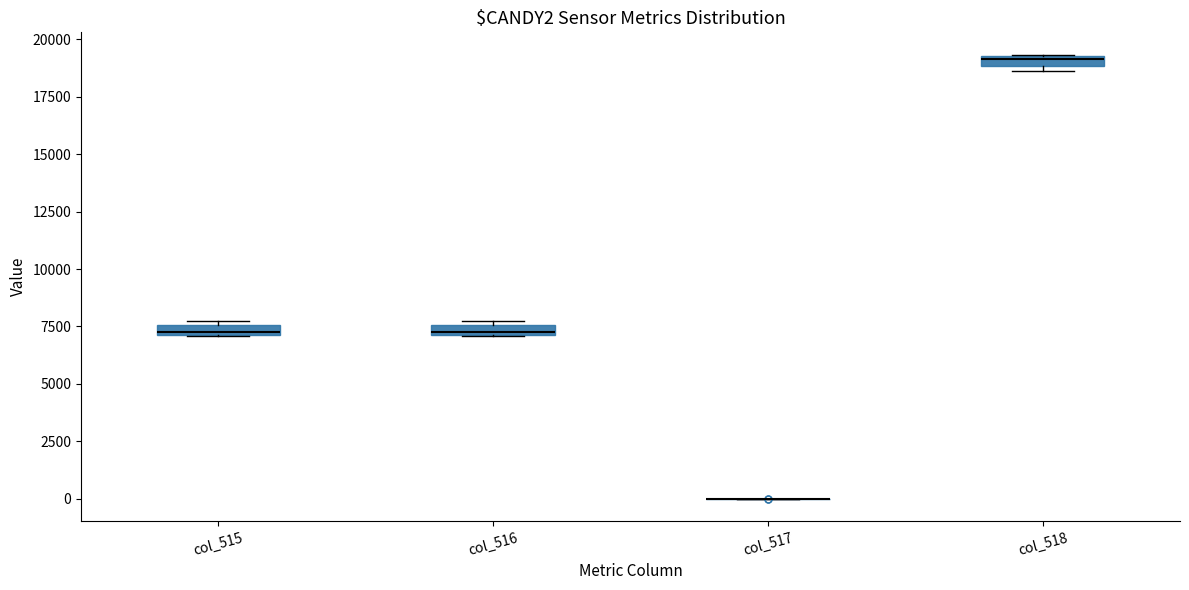

Where is the upper edge of the box for col_516 on the y-axis? The values are not printed on the chart, so give them approximately, as read against the axis.

7500